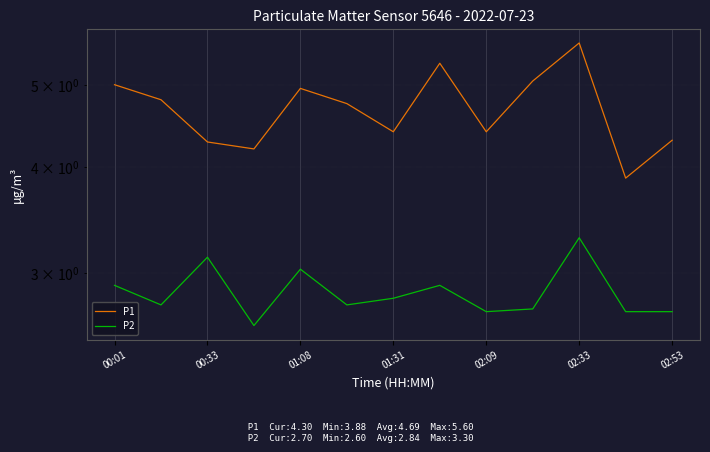

How many lines are shown in the chart?

2